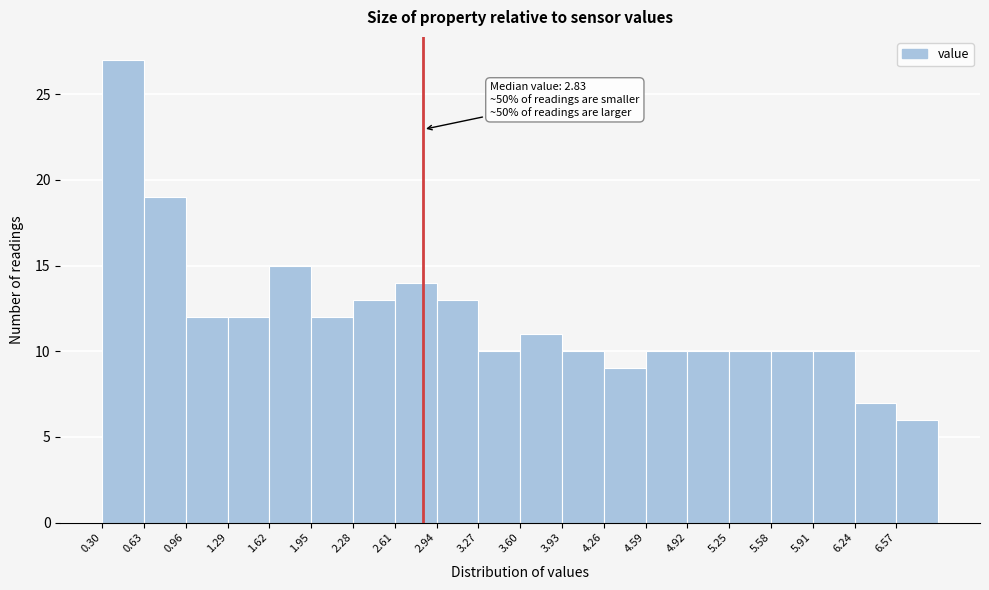

Which range on the x-axis has the tallest bar?

0.30 to 0.63